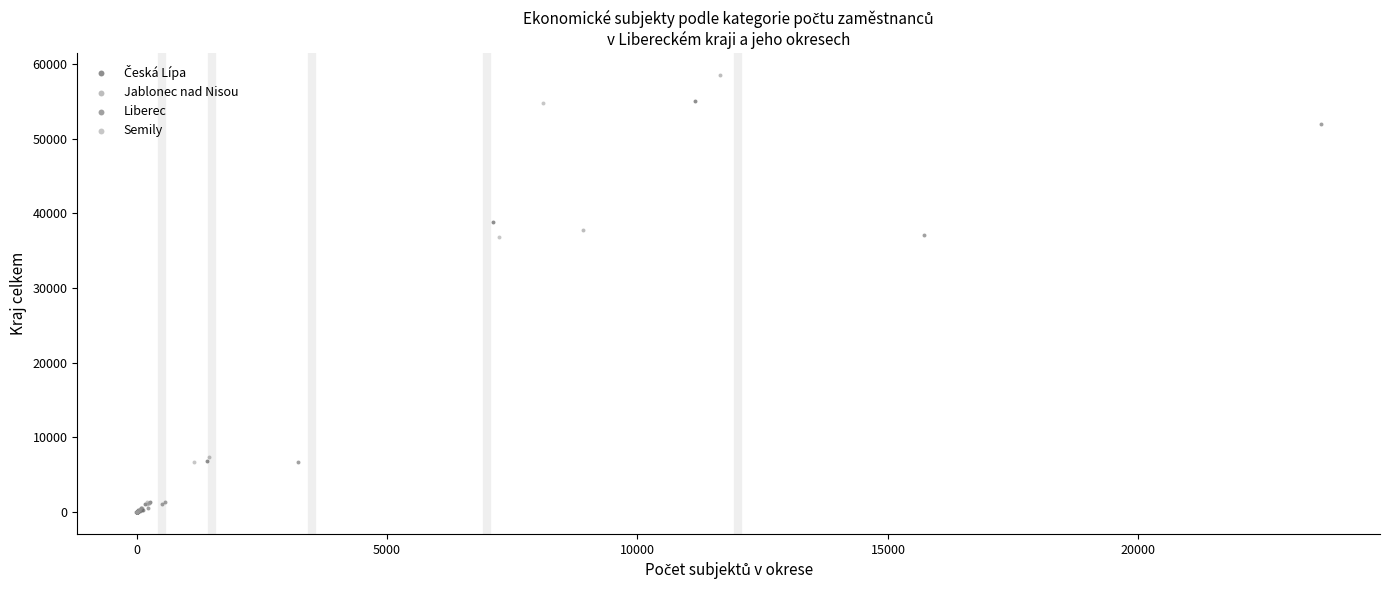

Which series contains the highest Y value?

Jablonec nad Nisou